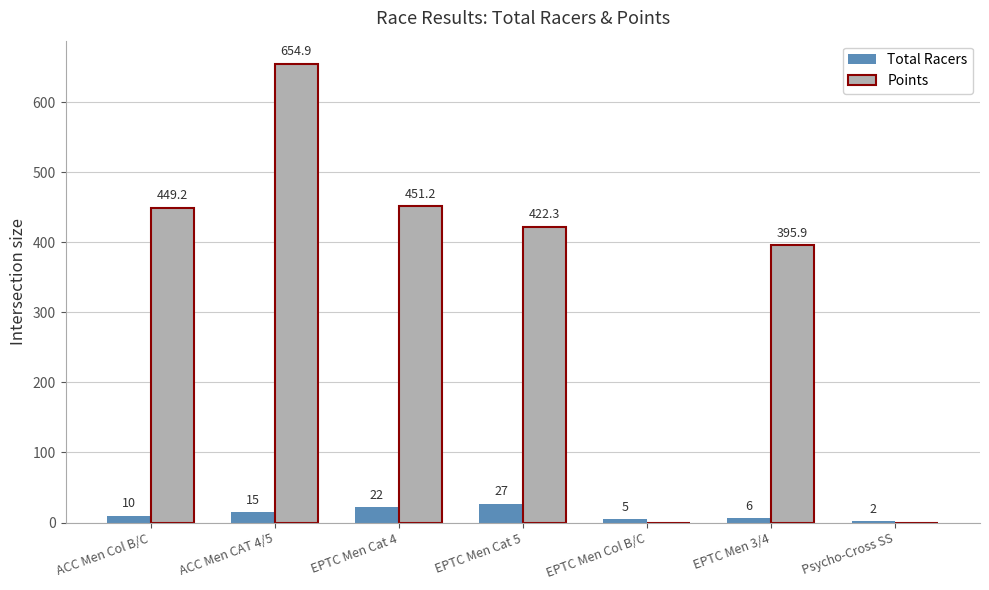

Which category has the highest value across all series?

ACC Men CAT 4/5